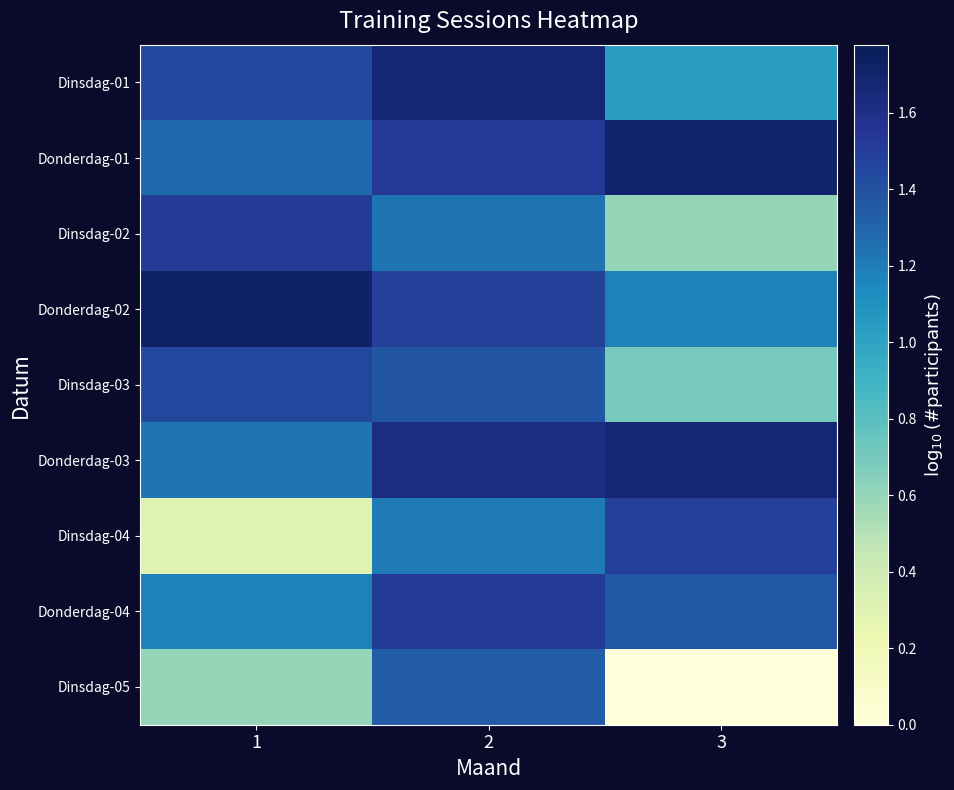

At which category is the sum across all series the highest?

2